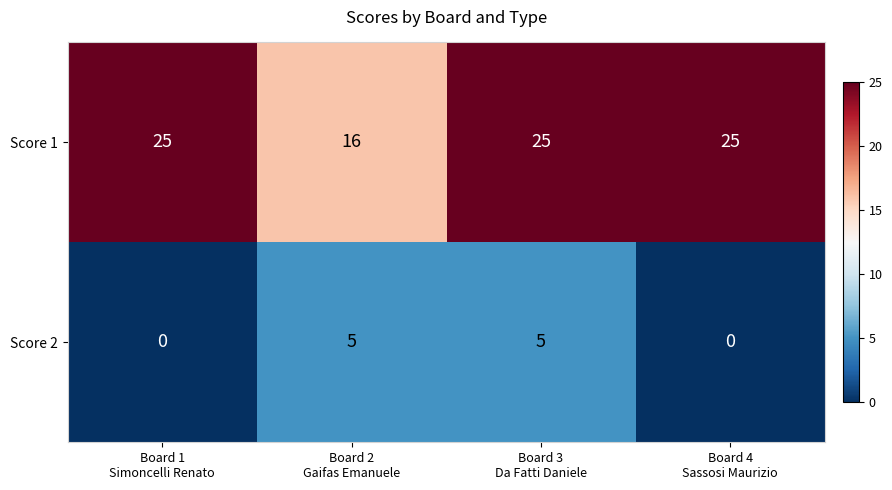

Which series has the largest range (max minus min)?

Score 1